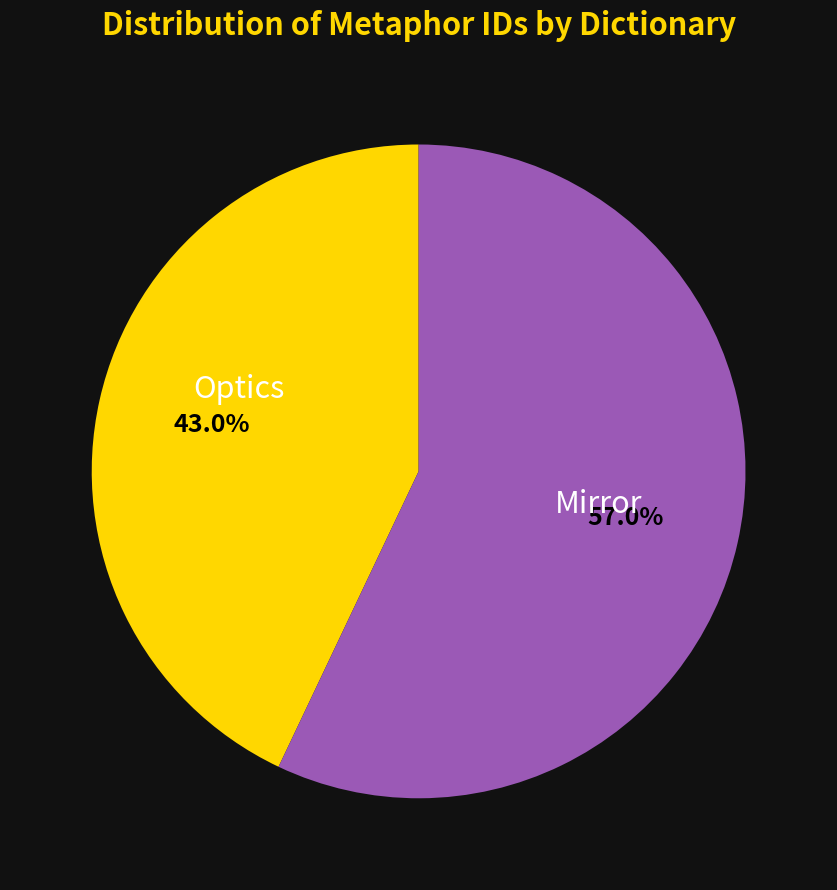

Is there any slice that represents more than half of the pie?

Yes